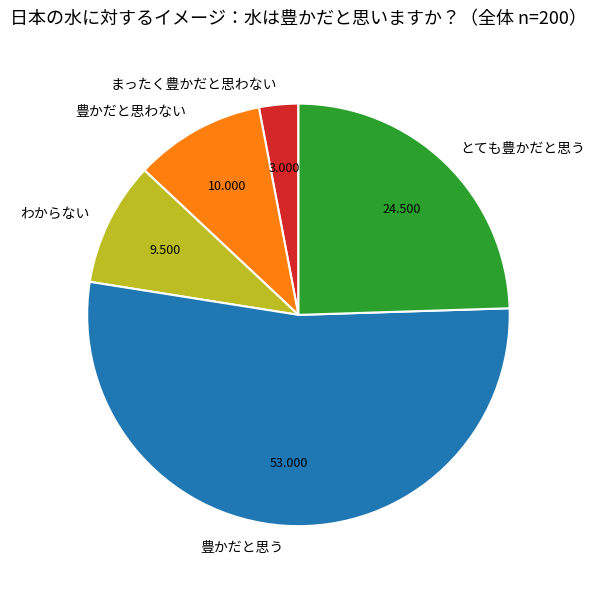

Is it true that 豊かだと思わない is 10% of the pie?

True